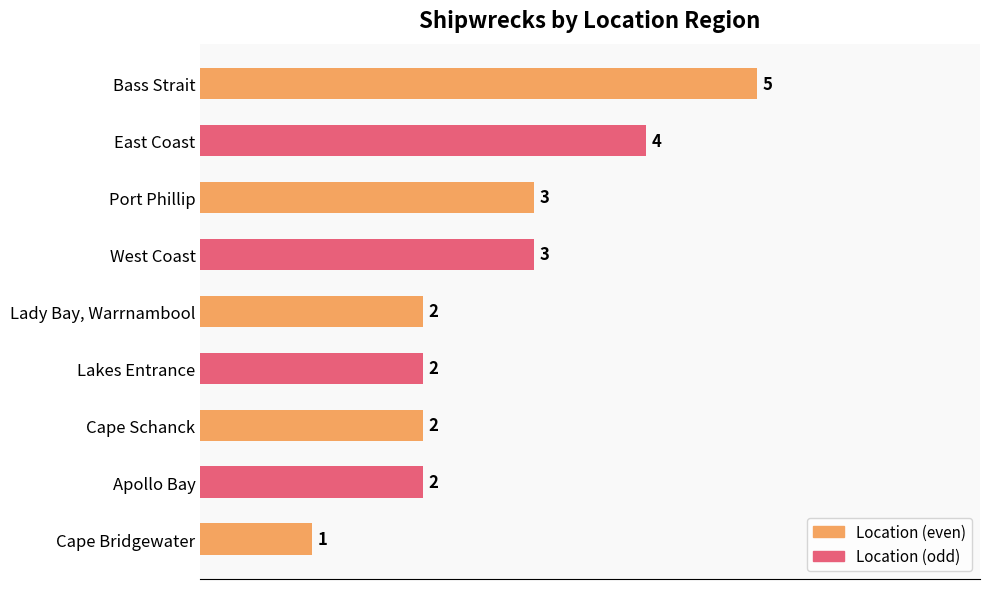

Reading bottom to top, list all the values displayed in this chart.

1	2	2	2	2	3	3	4	5